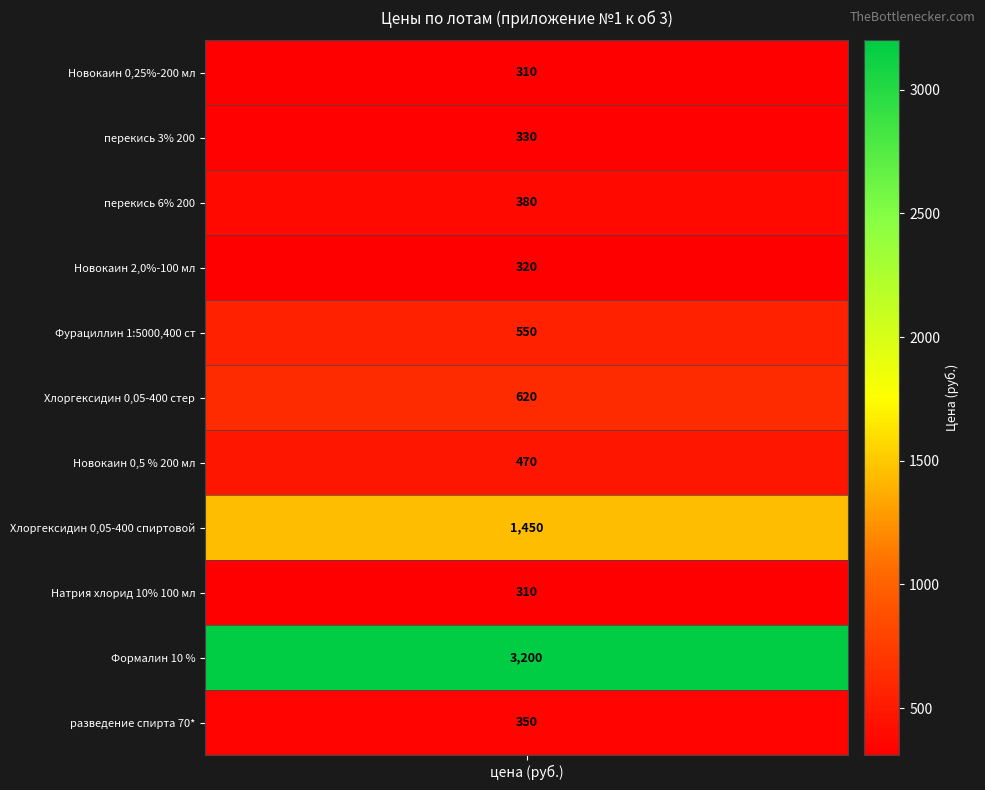

Reading left to right, what are all the values shown in this chart?

310	330	380	320	550	620	470	1450	310	3200	350